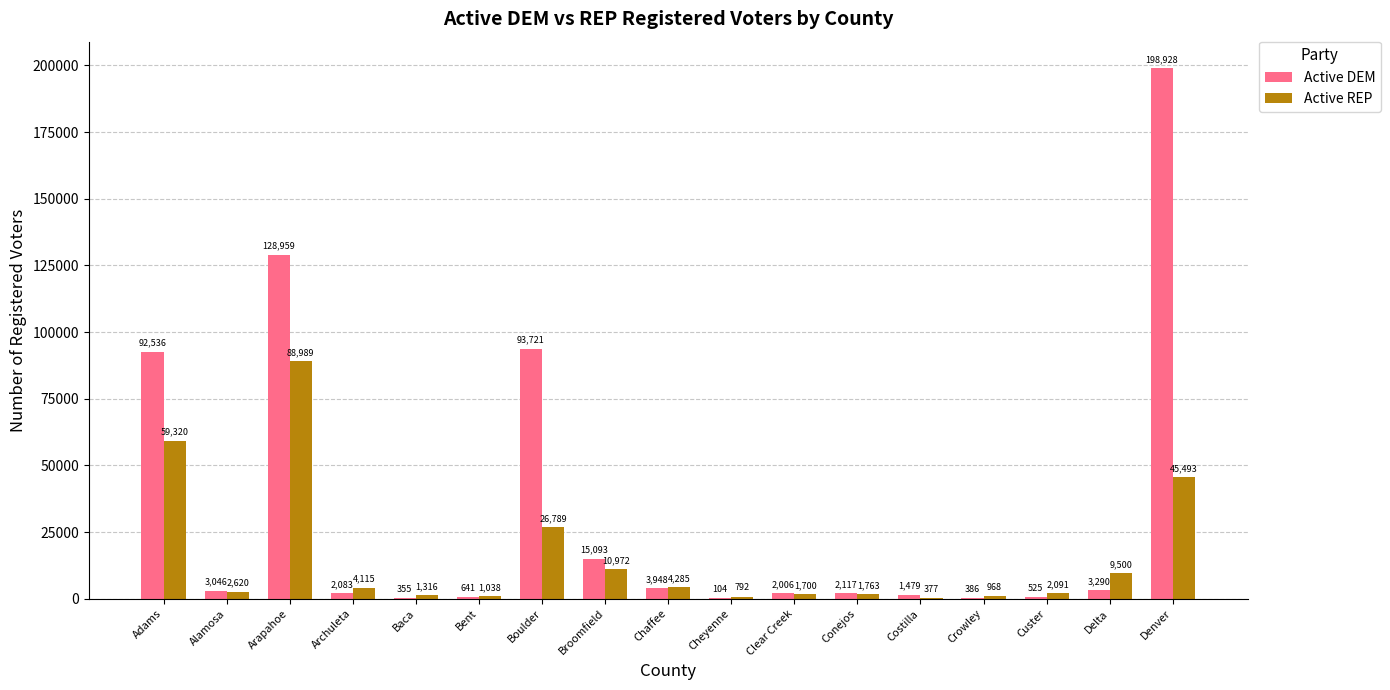

At which label is Active DEM closest to 99516?

Boulder